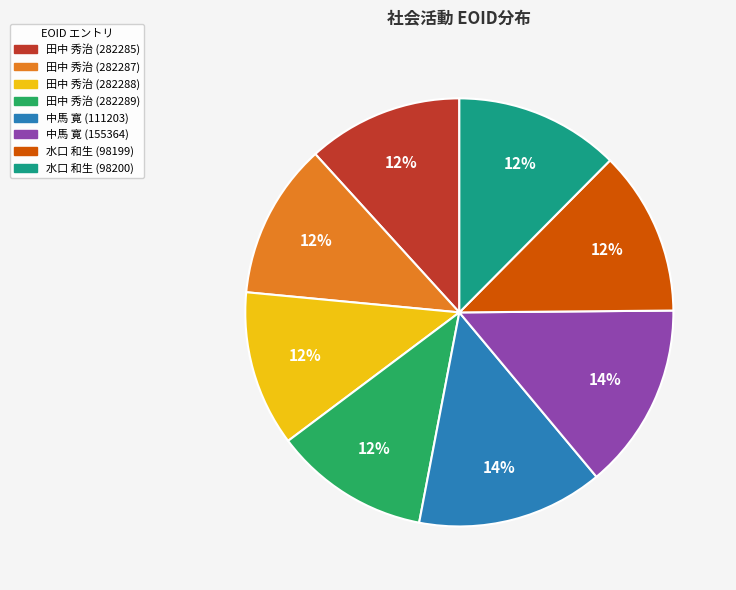

Approximately how many times larger is the value at 中馬 寛 (111203) compared to 田中 秀治 (282287)?

1.2